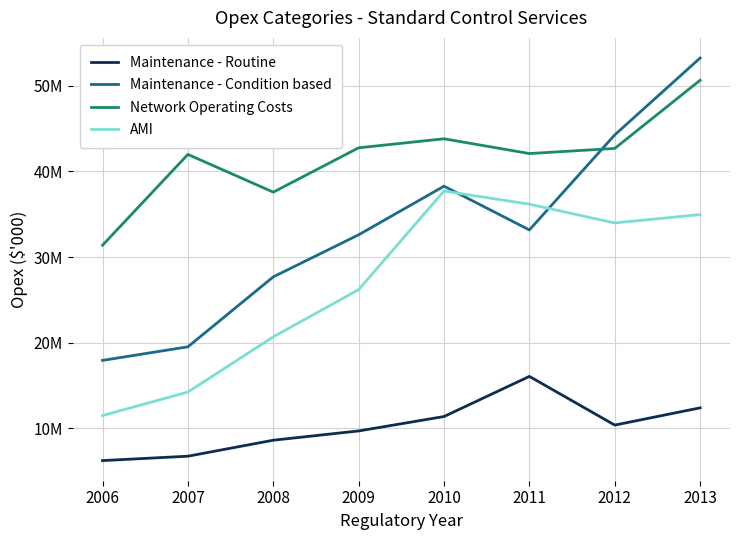

Which has a higher value, 2008 or 2009?

2009